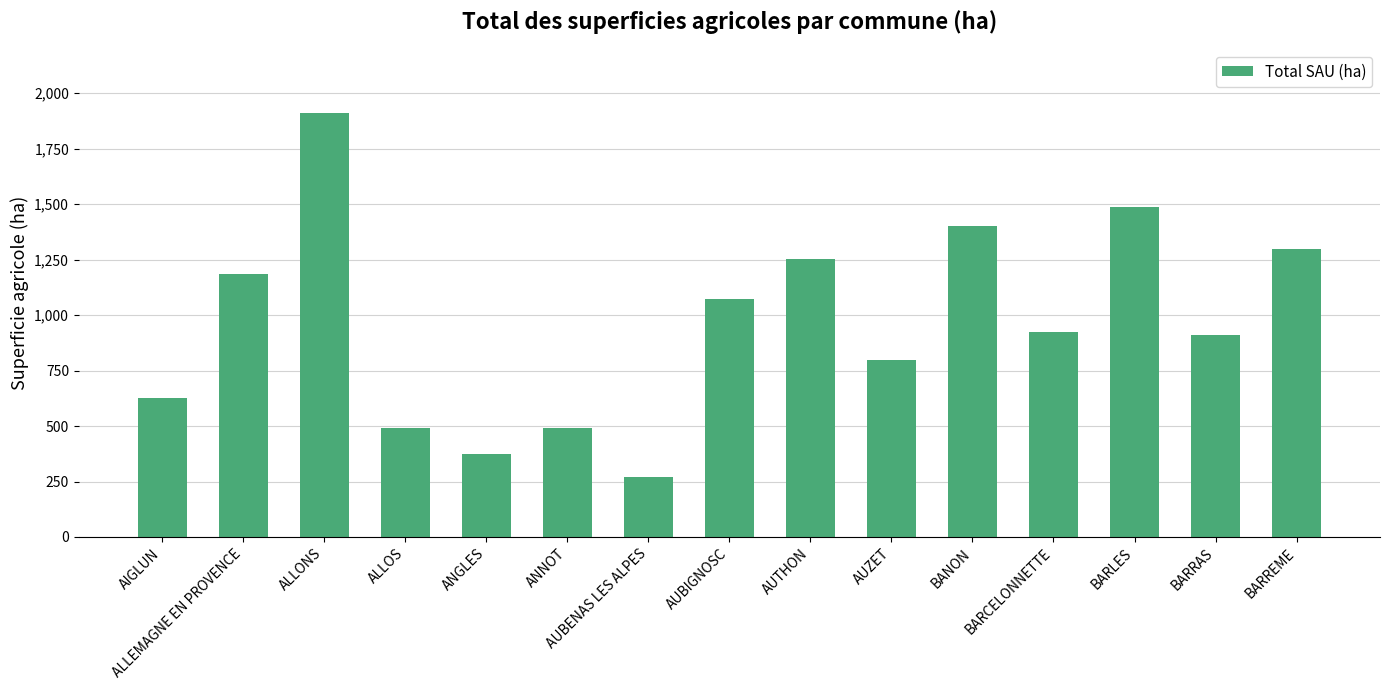

True or false: the data shows 1184.8 at ALLEMAGNE EN PROVENCE.

True